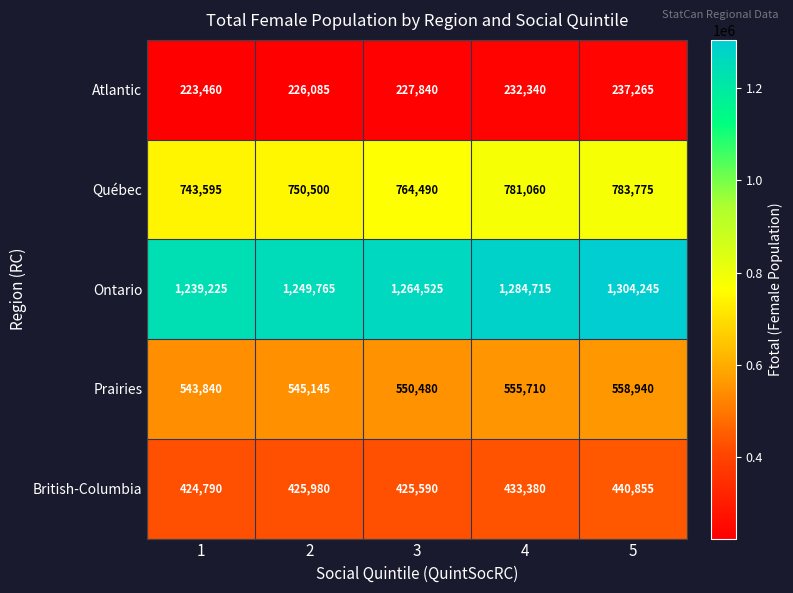

The value of Ontario at 2 is 1249765. True or false?

True